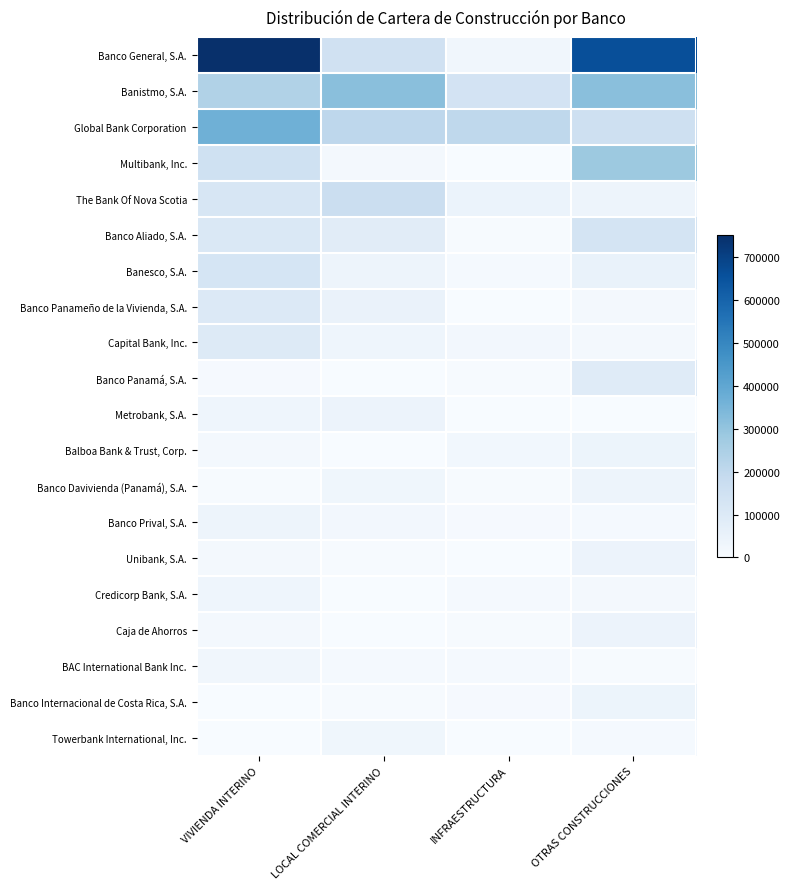

Which category has the highest value across all series?

VIVIENDA INTERINO